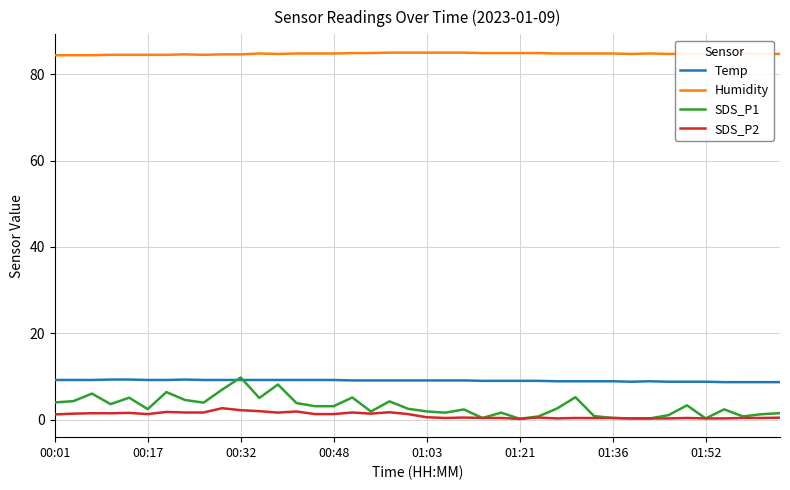

True or false: Humidity and SDS_P2 intersect in this chart.

False